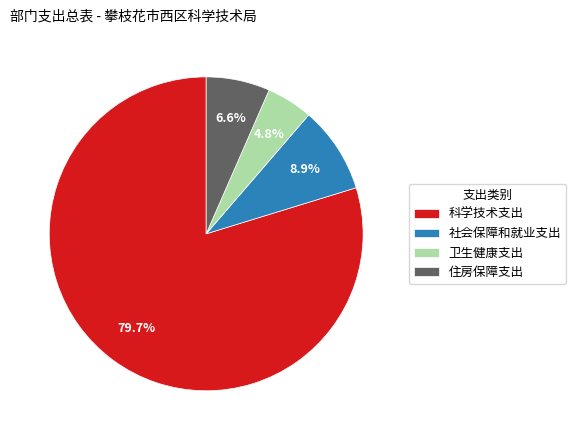

Do 科学技术支出 and 住房保障支出 together represent more than half of the pie?

Yes